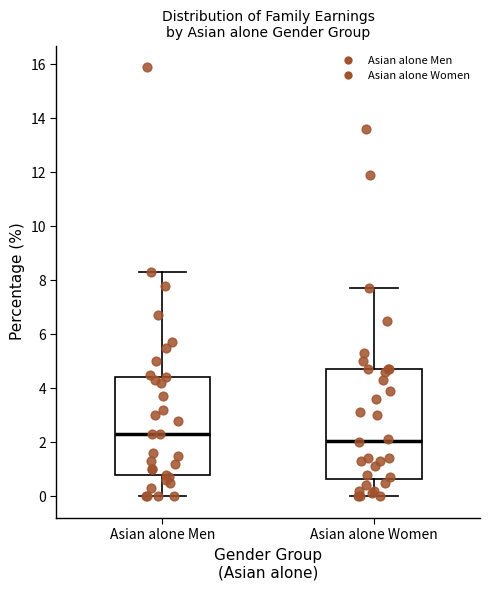

Comparing the boxes themselves (not the whiskers), which one is the tallest?

Asian alone Women